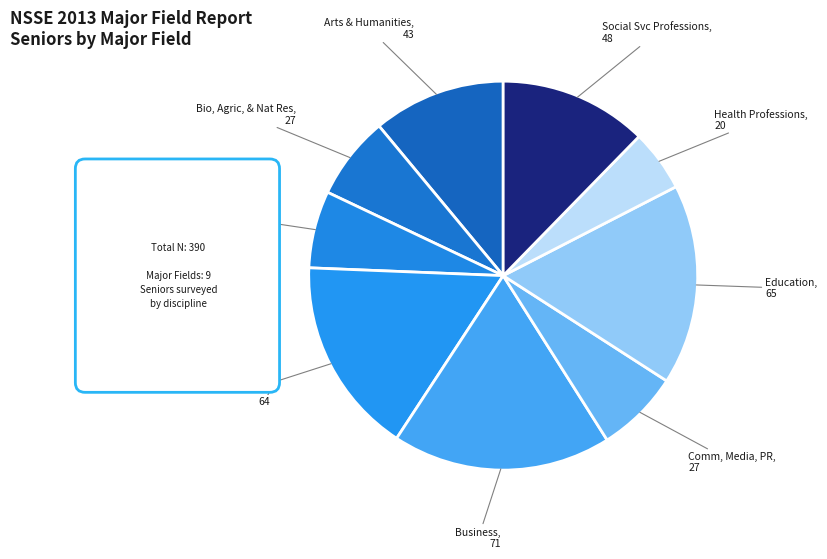

Count the number of slices in the pie.

9